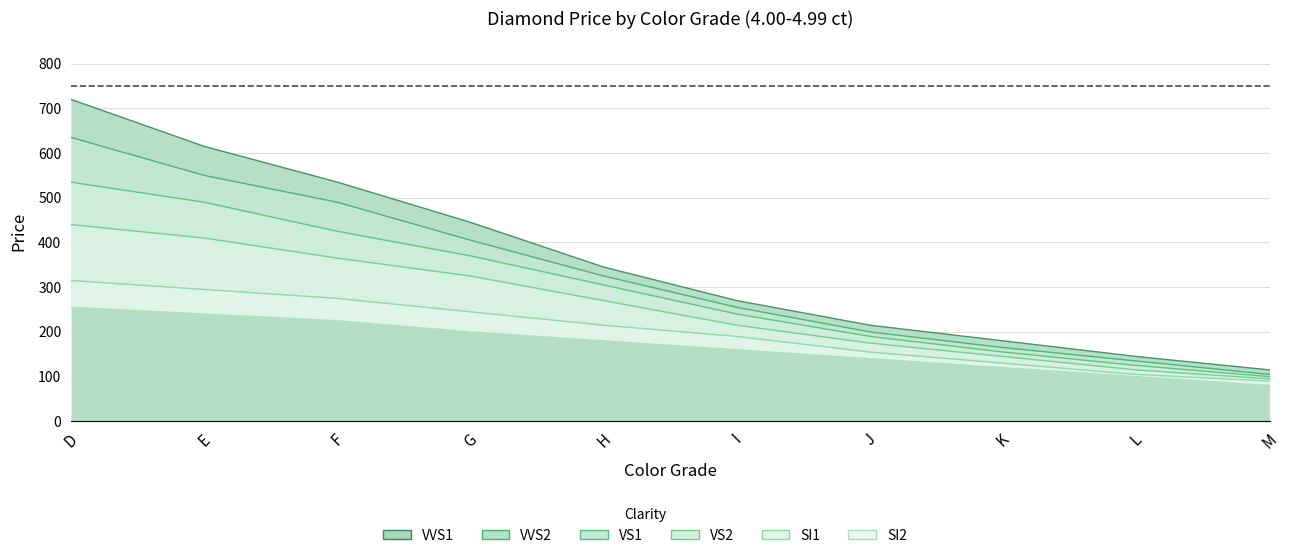

At which category is the sum across all series the highest?

D